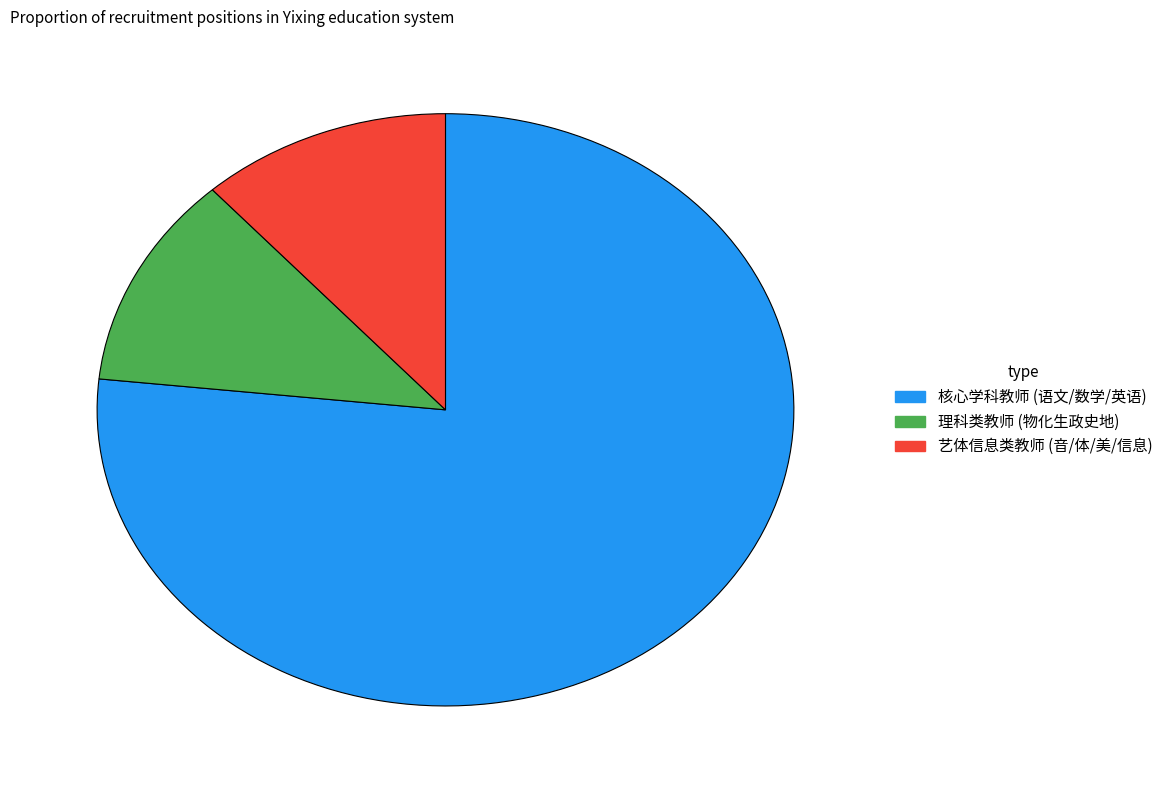

Which has a higher value, 核心学科教师 (语文/数学/英语) or 理科类教师 (物化生政史地)?

核心学科教师 (语文/数学/英语)